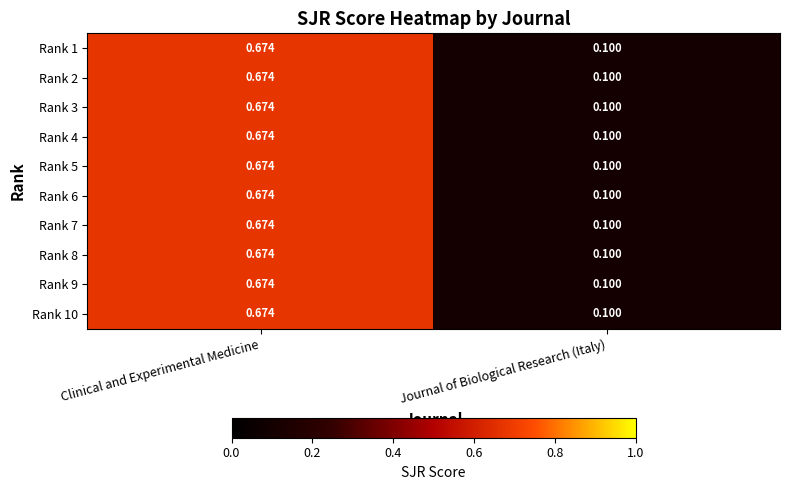

At which category is the sum across all series the highest?

Clinical and Experimental Medicine